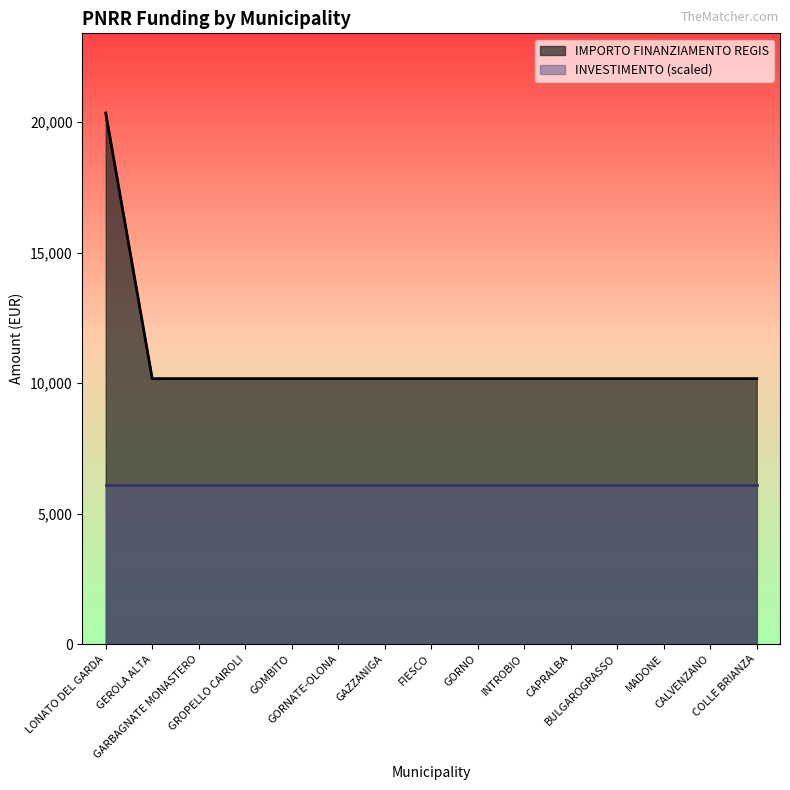

True or false: the data shows 13456 at GAZZANIGA.

False